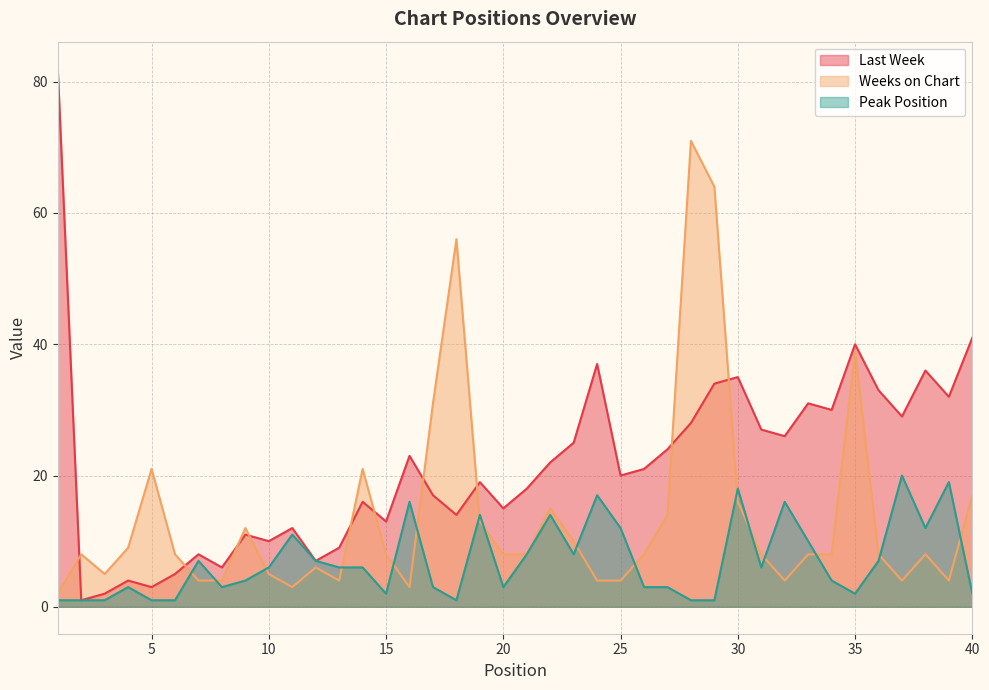

Which category has the highest value across all series?

1